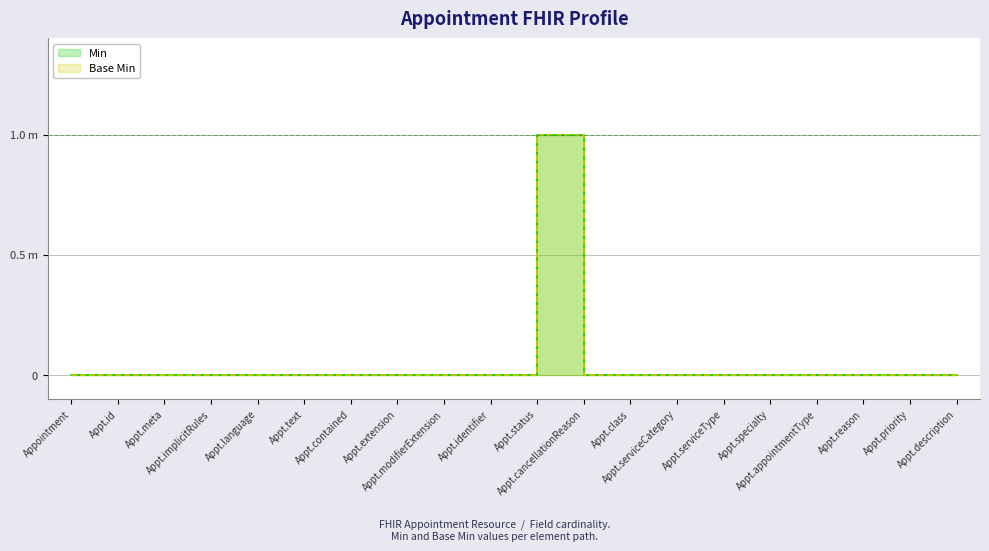

In Base Min, how many points are higher than both neighbors (excluding endpoints)?

1